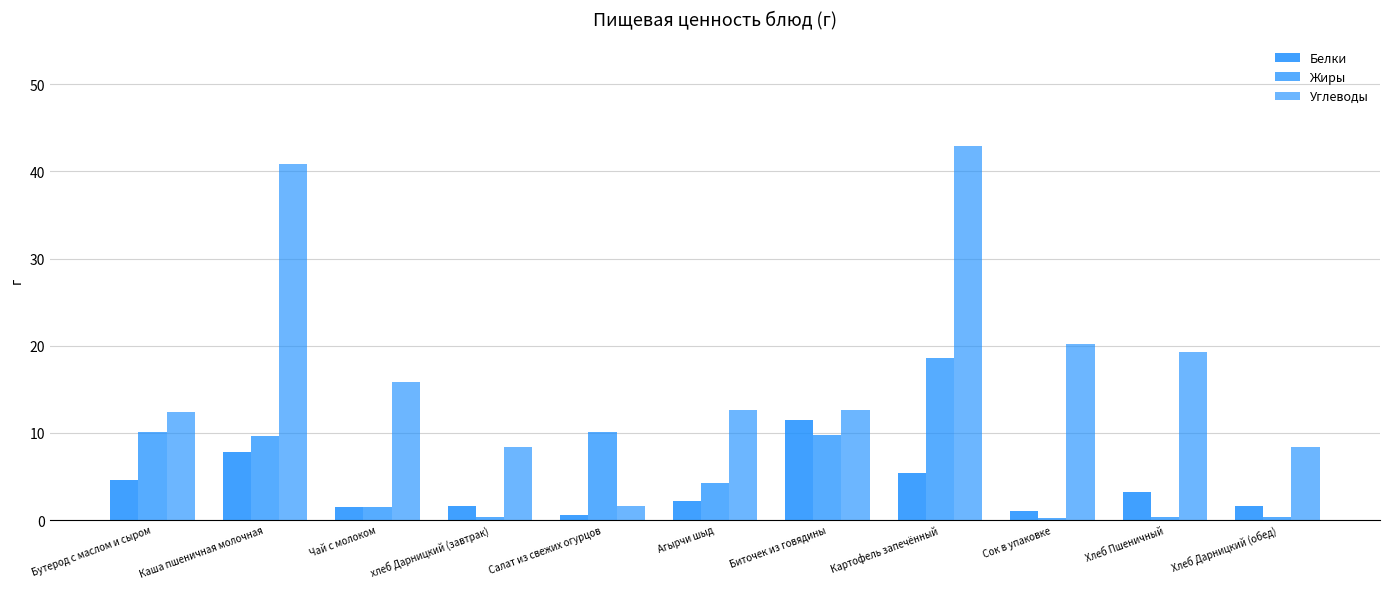

Which label corresponds to the largest value in the chart?

Картофель запечённый